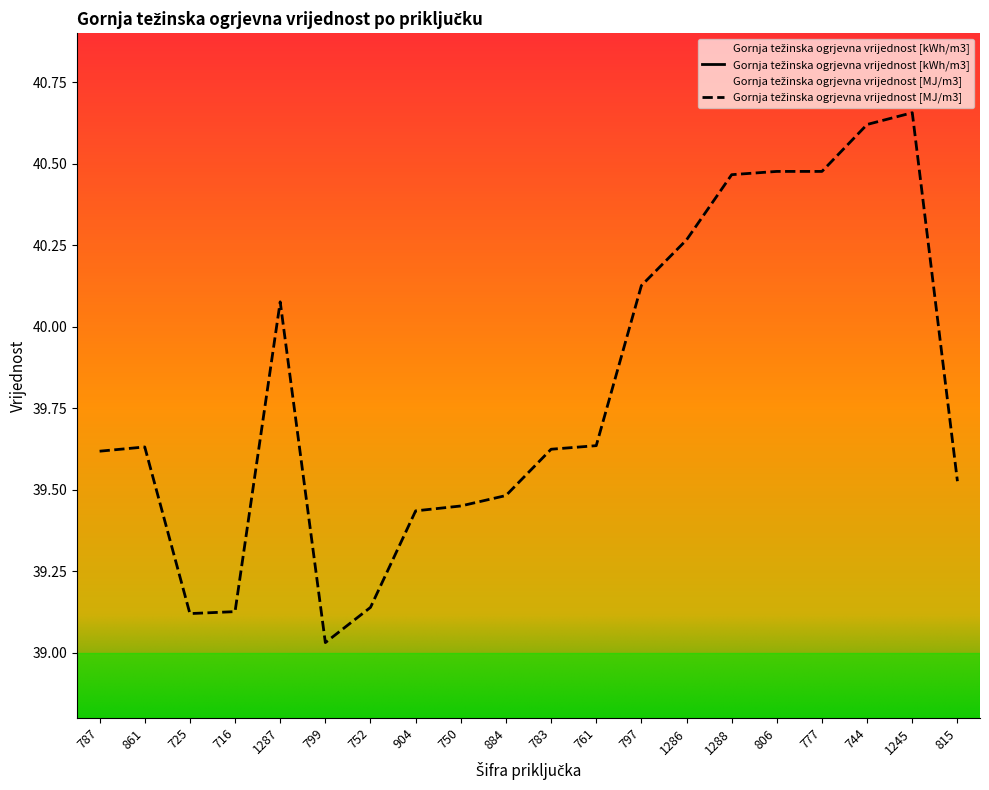

Between 1245 and 815, which series saw the biggest shift?

Gornja težinska ogrjevna vrijednost [MJ/m3]